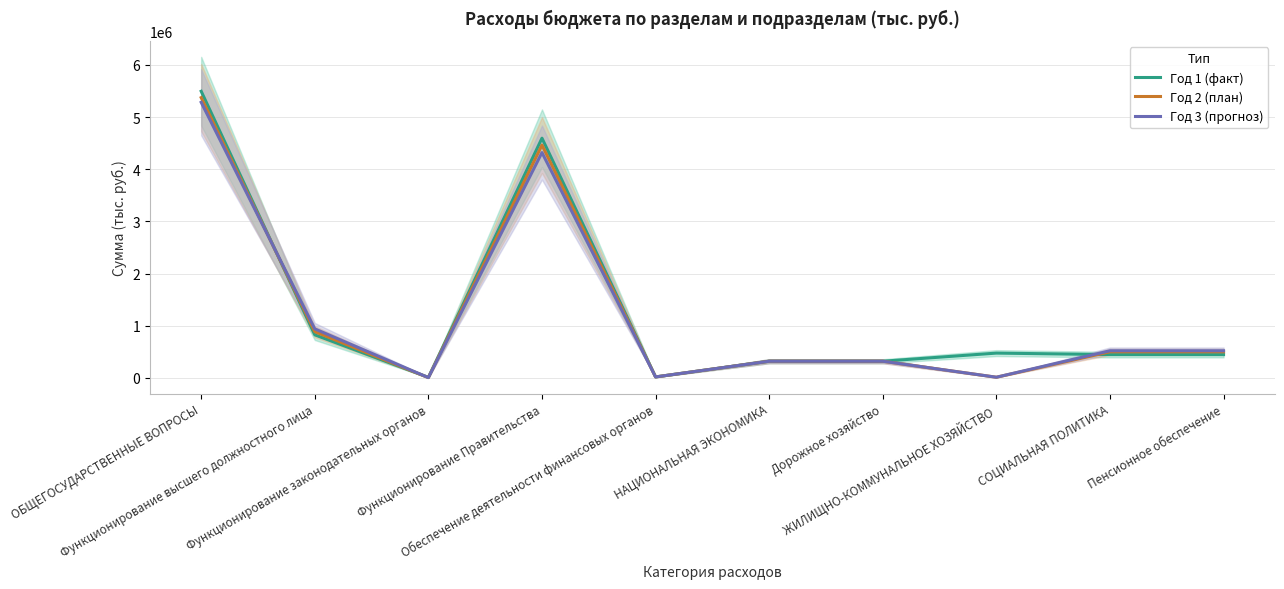

What is the spread (max minus min) of values at Функционирование Правительства?

275524.8